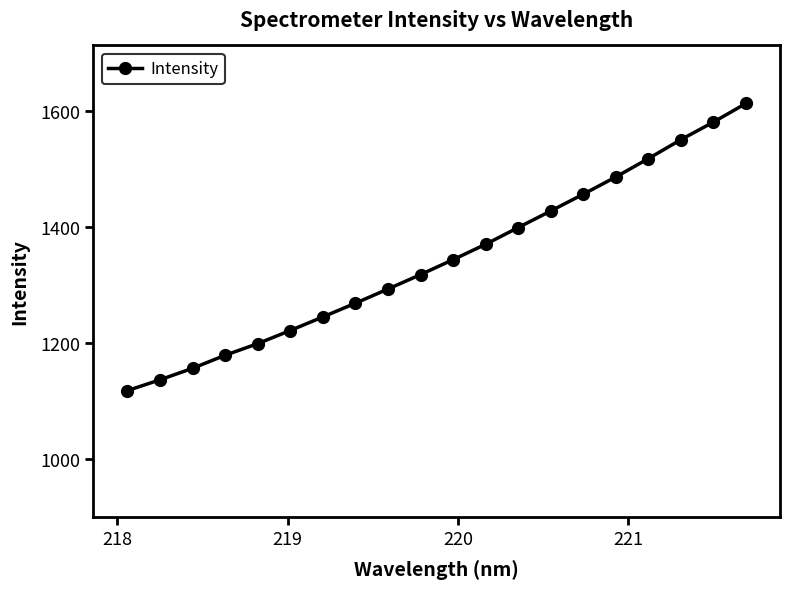

What is the value of the 9th point from the left?

1292.5